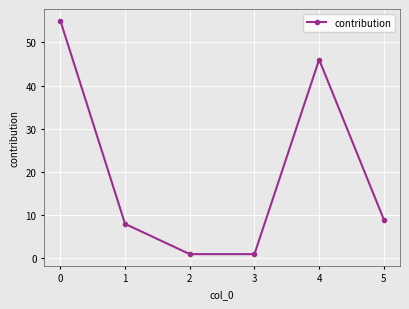

What is the sum of the values at 2 and 4?

47